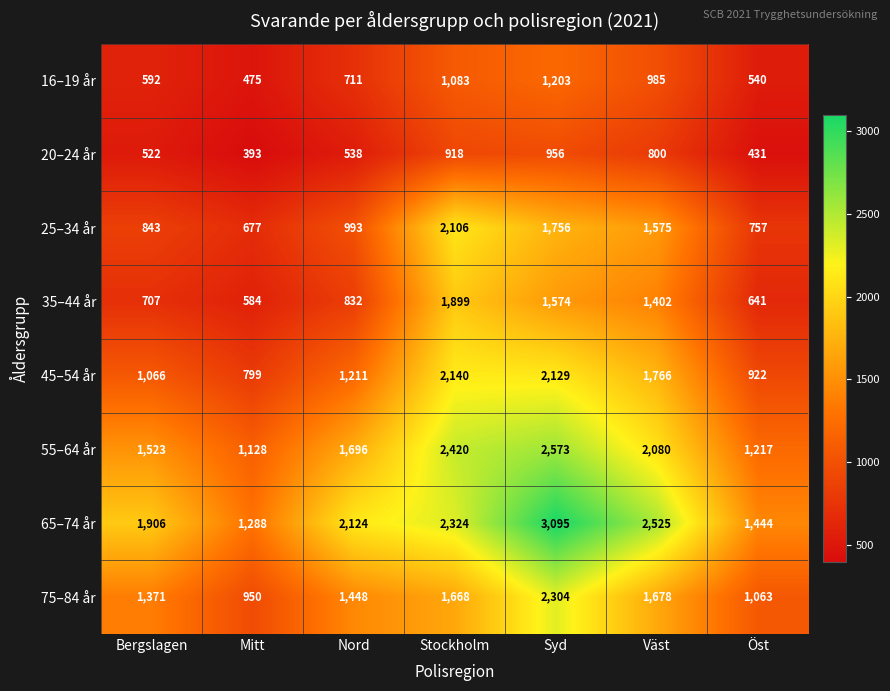

Which series changed the most between Bergslagen and Öst?

65–74 år